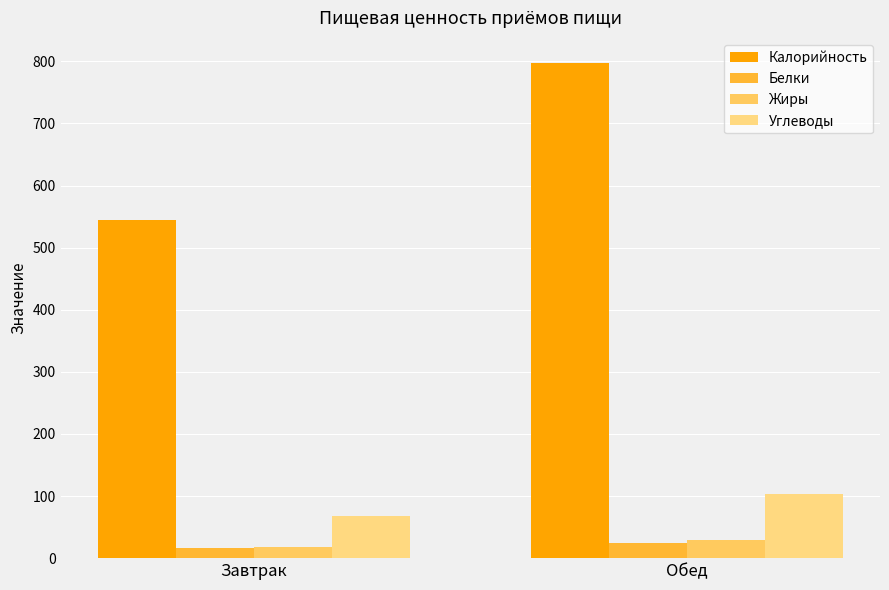

Is it true that Жиры equals 45.0 at Обед?

False